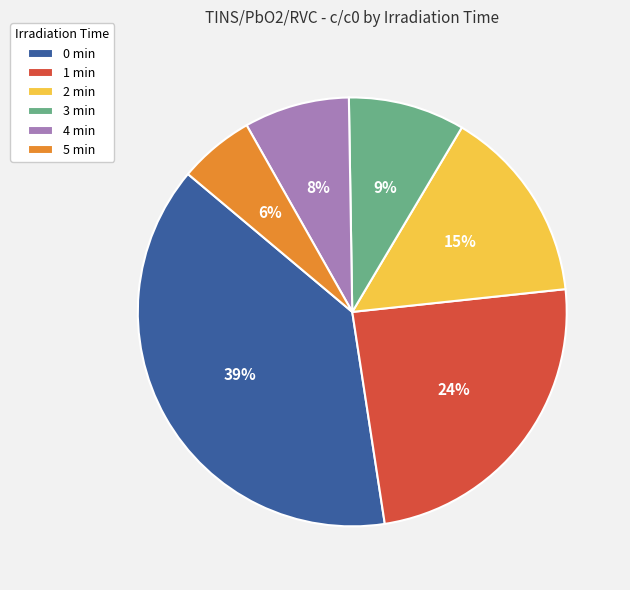

How many slices are in this pie chart?

6